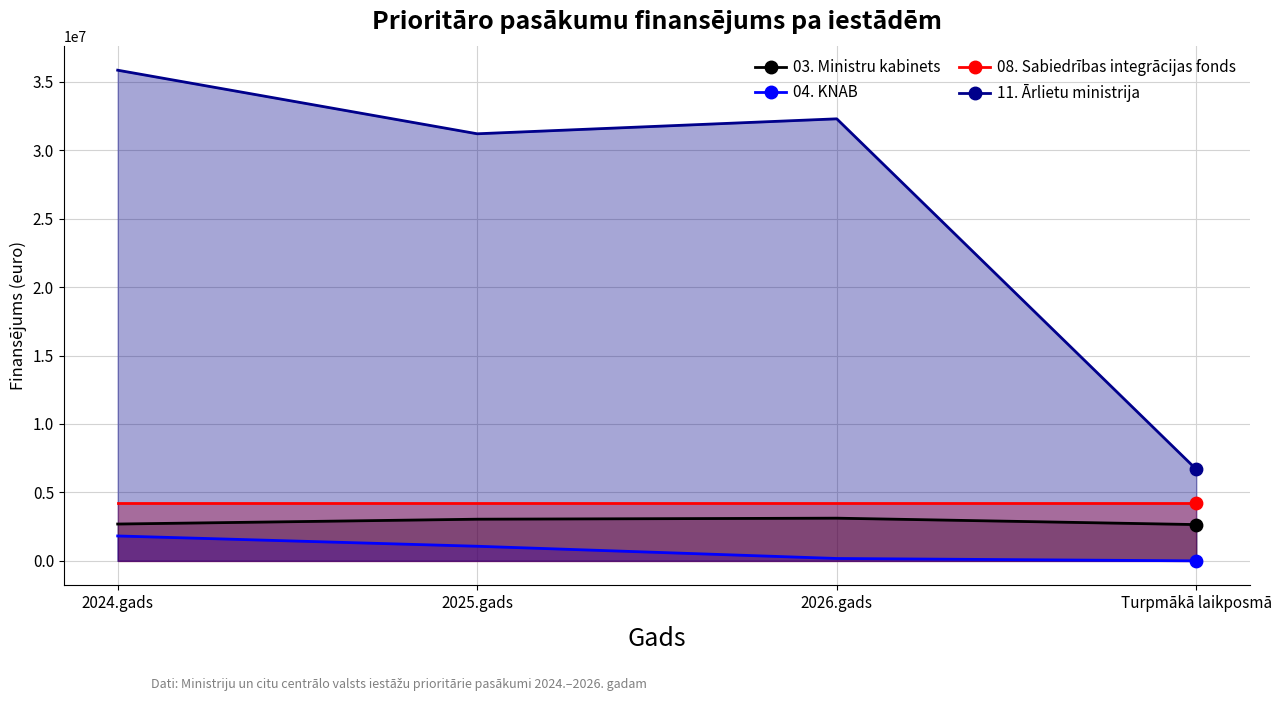

What are all the series names shown in the legend?

03. Ministru kabinets, 04. KNAB, 08. Sabiedrības integrācijas fonds, 11. Ārlietu ministrija